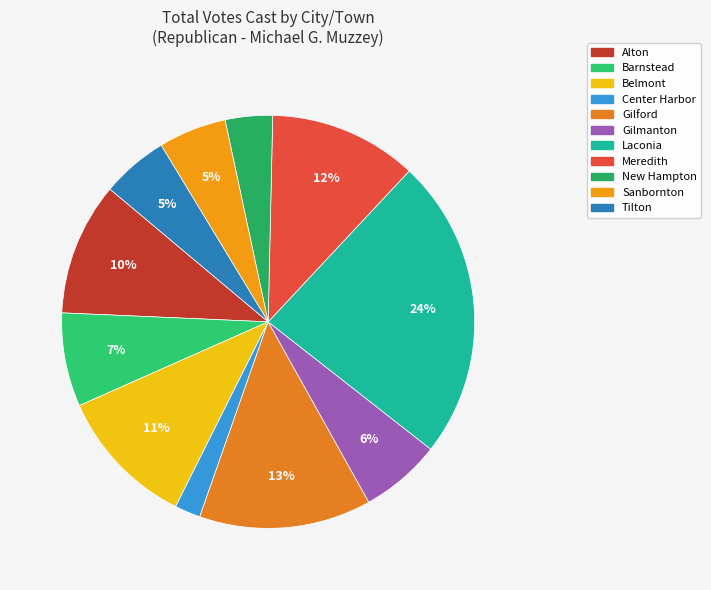

Is Alton the majority of the pie?

No